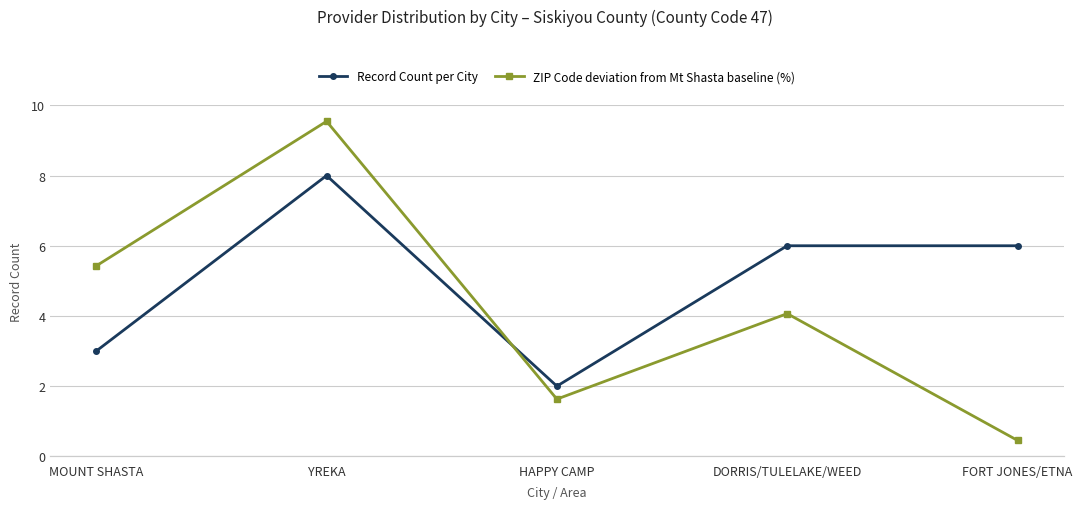

Rank the series by their maximum value, from lowest to highest.

ZIP Code deviation from Mt Shasta baseline (%), Record Count per City